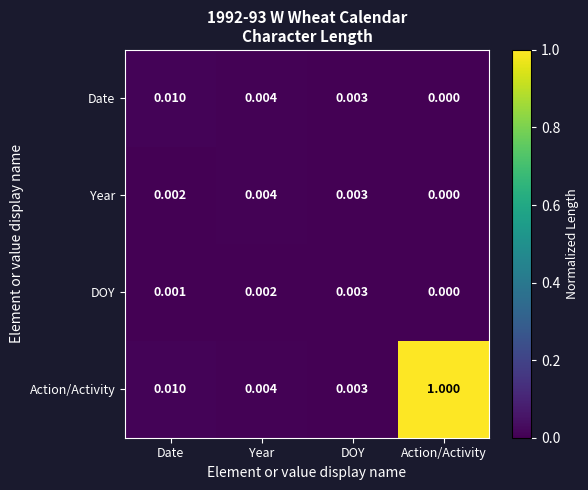

Which series has the largest range (max minus min)?

Action/Activity